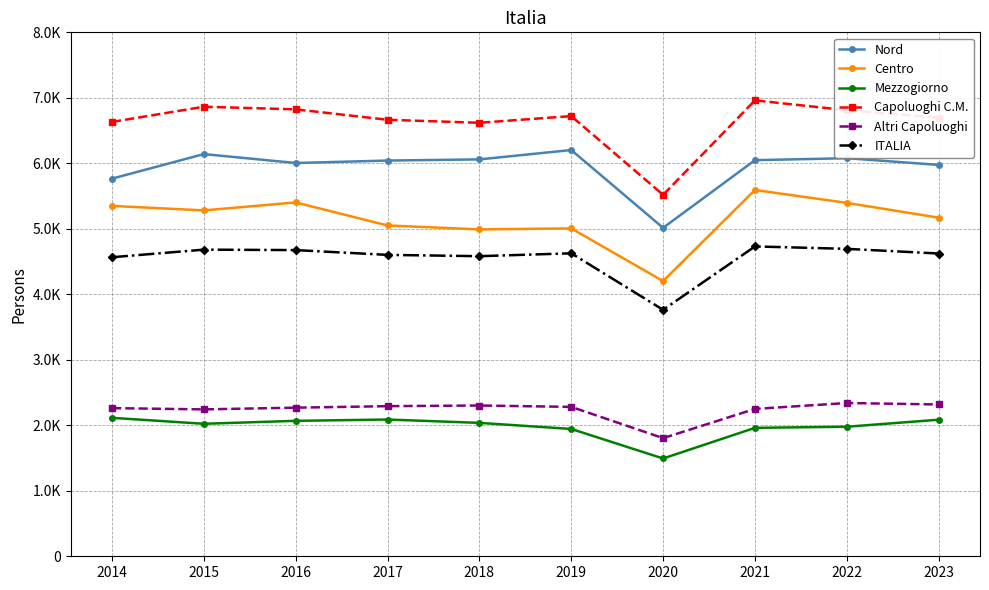

Where does the Capoluoghi C.M. series first go above 6721?

2015